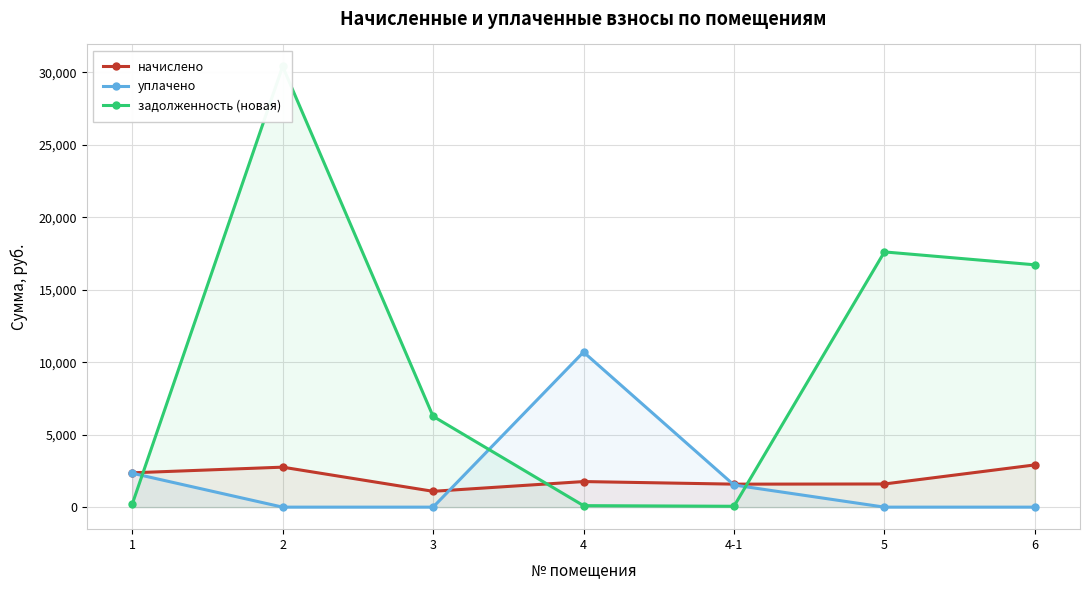

At which label does начислено first exceed 1764?

1